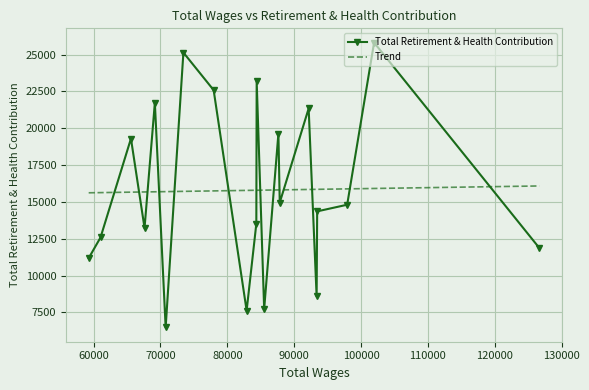

What is the value of the Total Retirement & Health Contribution point at the 19th from the left?

25816